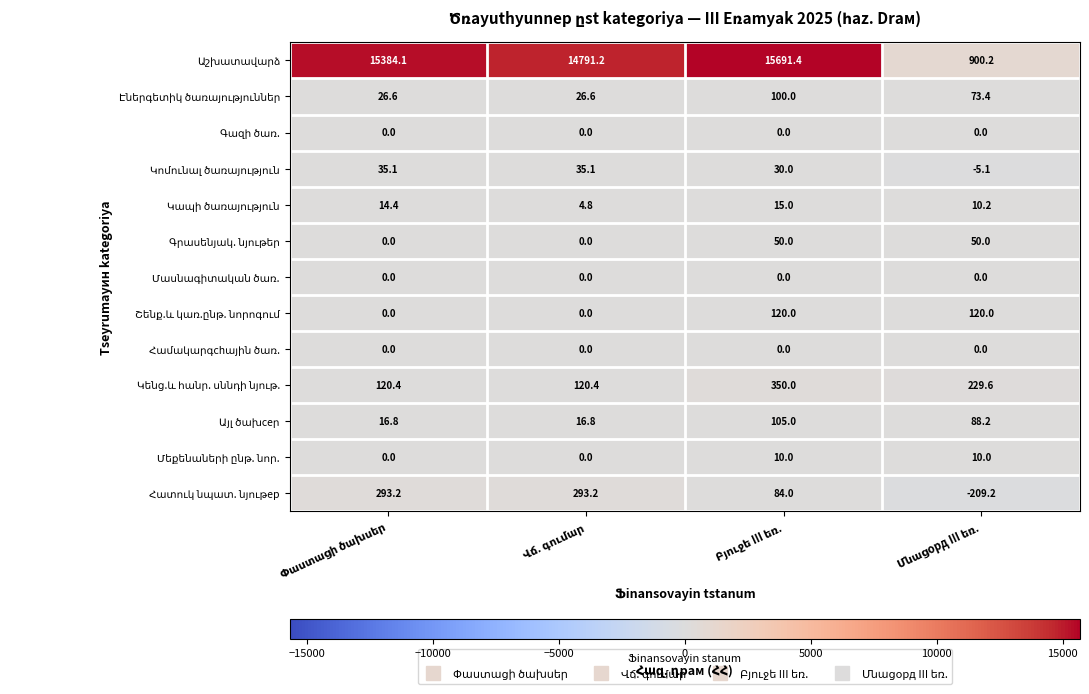

At how many categories does at least one series exceed 14240?

3